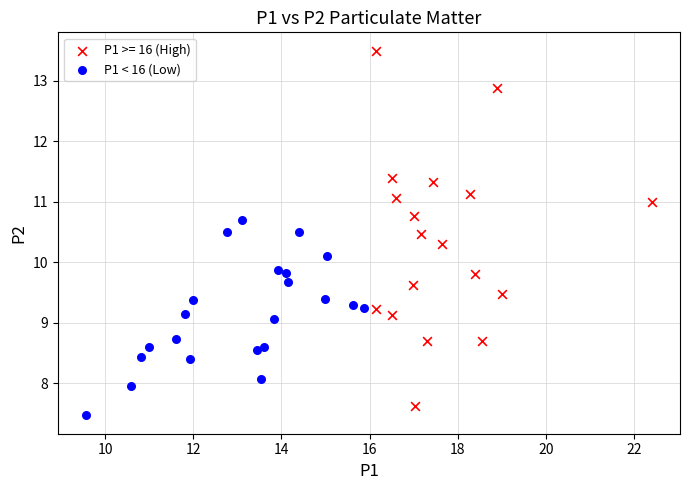

Which series has the largest Y range (max minus min)?

P1 >= 16 (High)